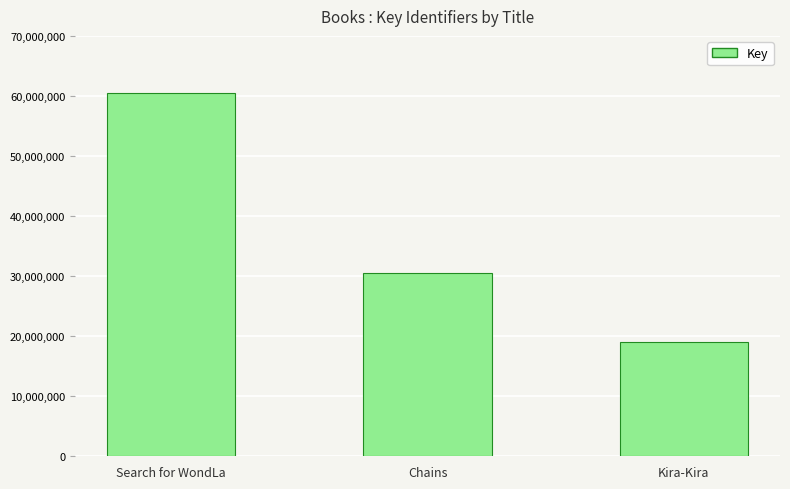

List the labels in order of value, smallest first.

Kira-Kira, Chains, Search for WondLa